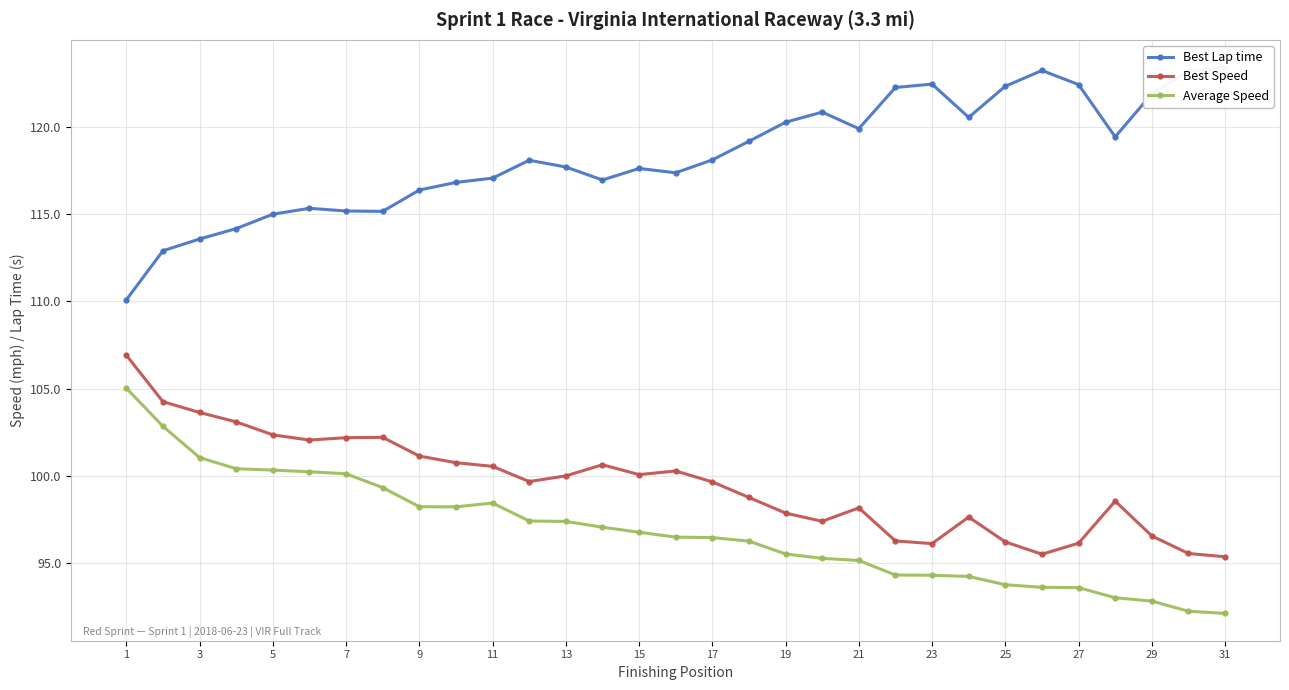

True or false: Best Speed has more than 1 interior local peaks.

True